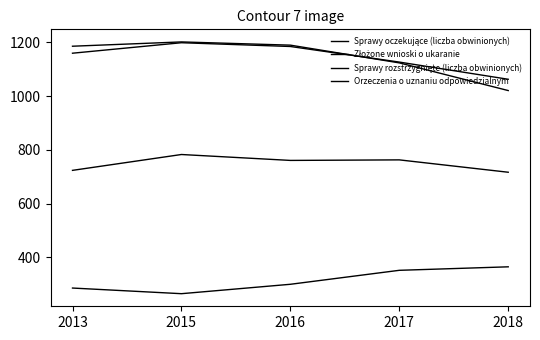

Reading left to right, transcribe all the data shown in this chart.

Sprawy oczekujące (liczba obwinionych): 2013=286	2015=265	2016=300	2017=352	2018=365
Złożone wnioski o ukaranie: 2013=1186	2015=1202	2016=1190	2017=1124	2018=1021
Sprawy rozstrzygnięte (liczba obwinionych): 2013=1160	2015=1199	2016=1185	2017=1127	2018=1063
Orzeczenia o uznaniu odpowiedzialnym: 2013=724	2015=783	2016=761	2017=763	2018=717